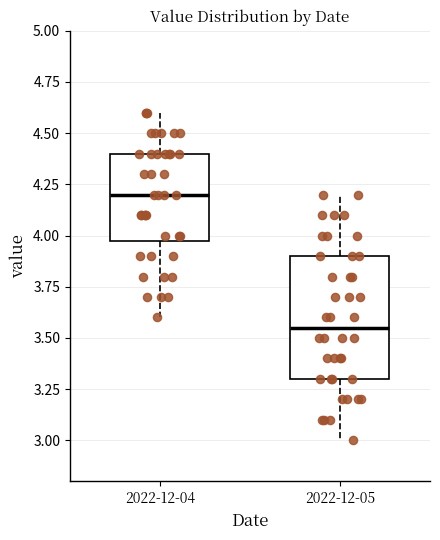

Where does the lower whisker of the box for 2022-12-04 end on the y-axis? The values are not printed on the chart, so give them approximately, as read against the axis.

3.60